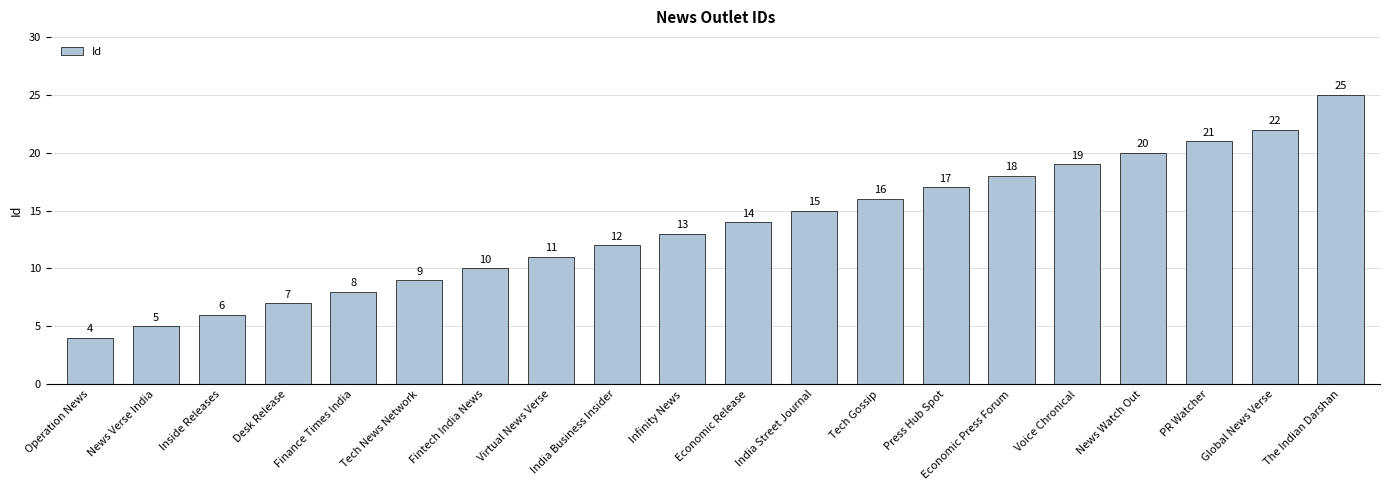

What is the change in value from Virtual News Verse to Economic Release?

+3